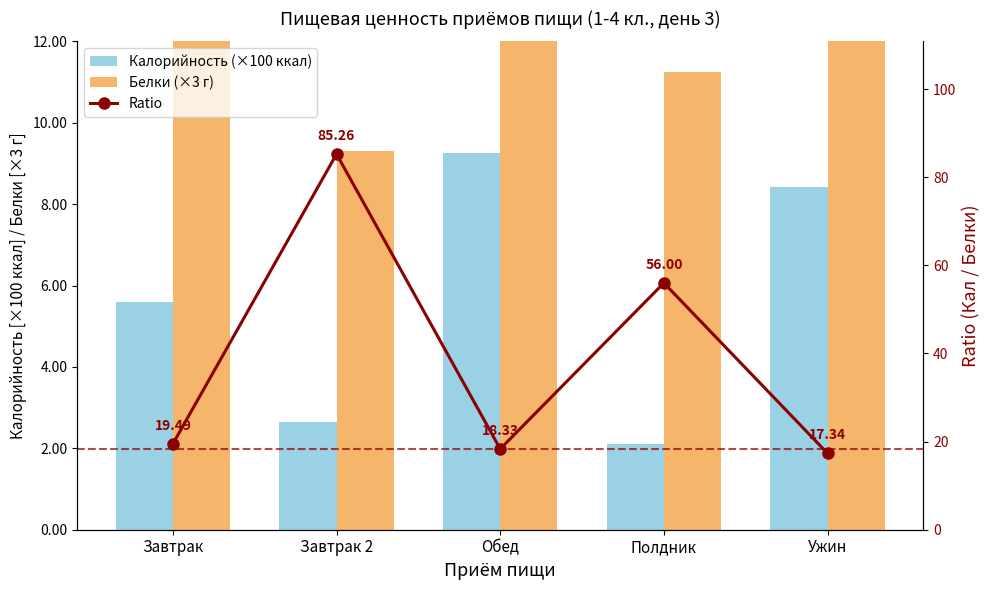

What is the maximum value for Калорийность (×100 ккал)?

9.3